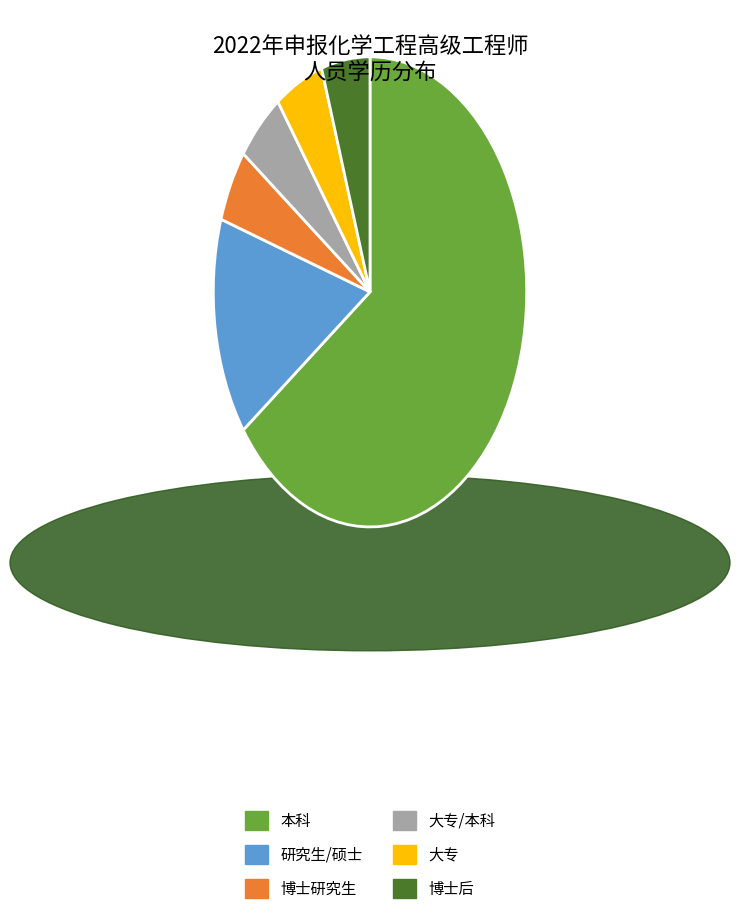

Which slice represents more than half of the pie?

本科